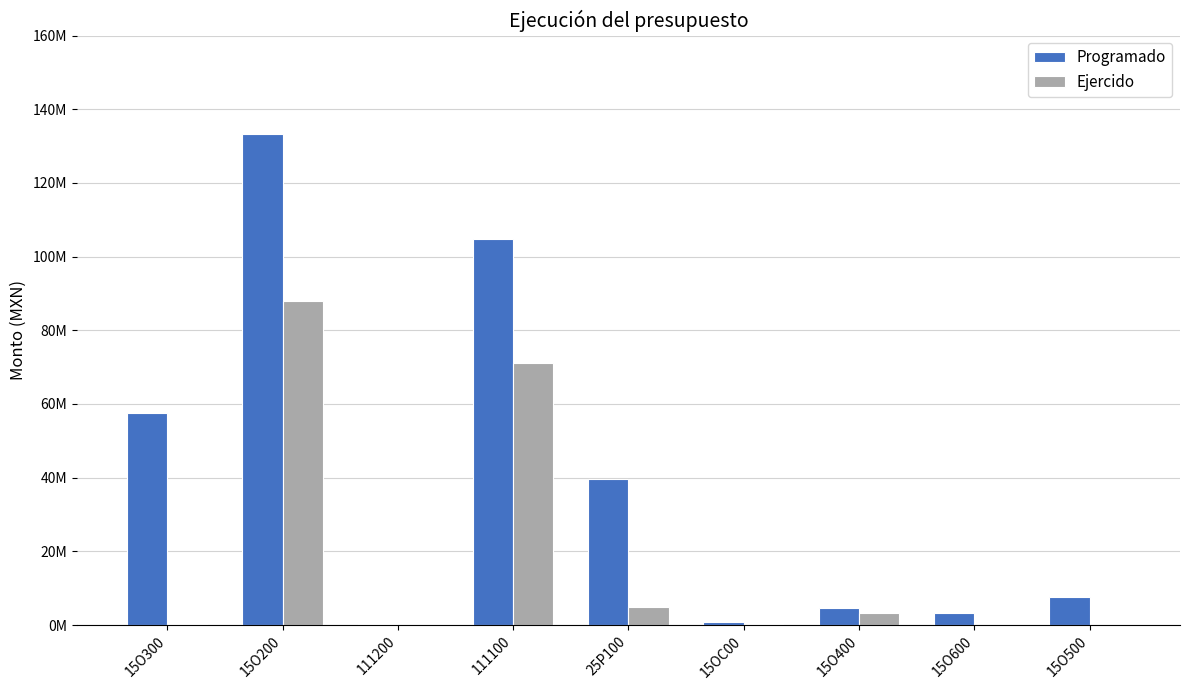

At which category is the sum across all series the highest?

15O200